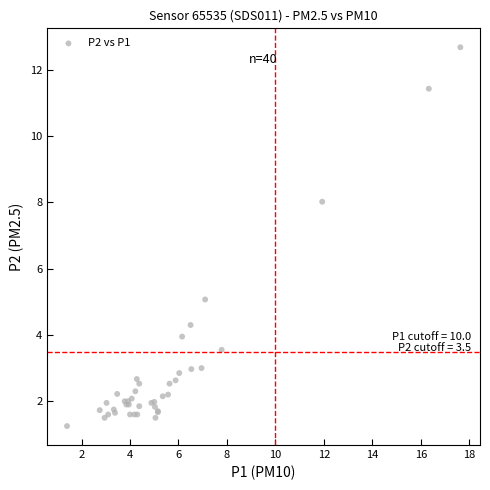

What Y value in the scatter plot is closest to 6?

5.1